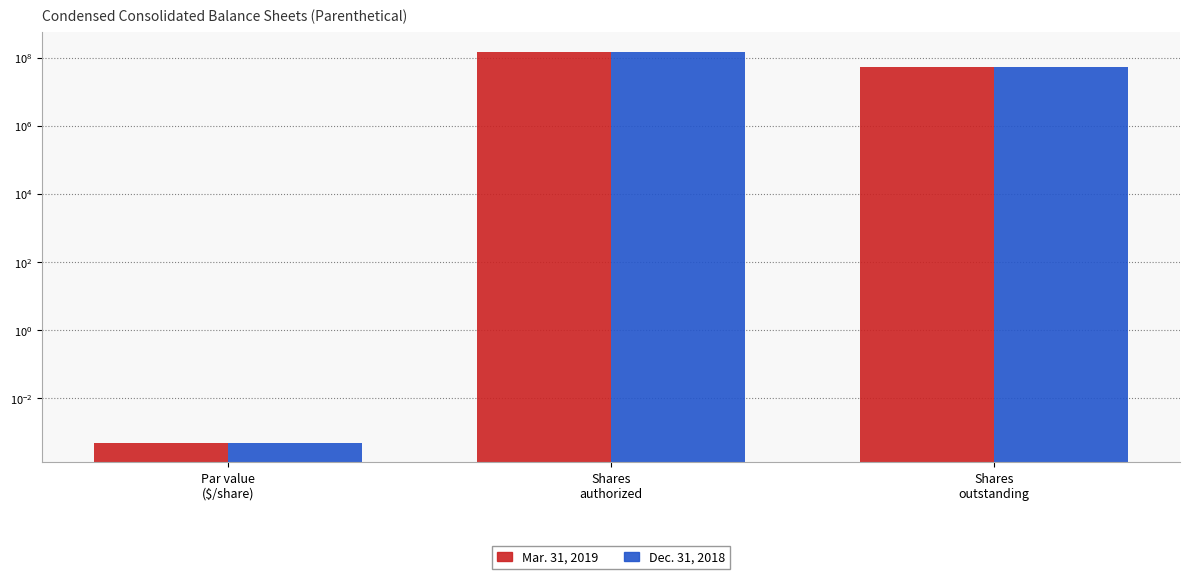

What is the greatest value displayed?

150000000.0